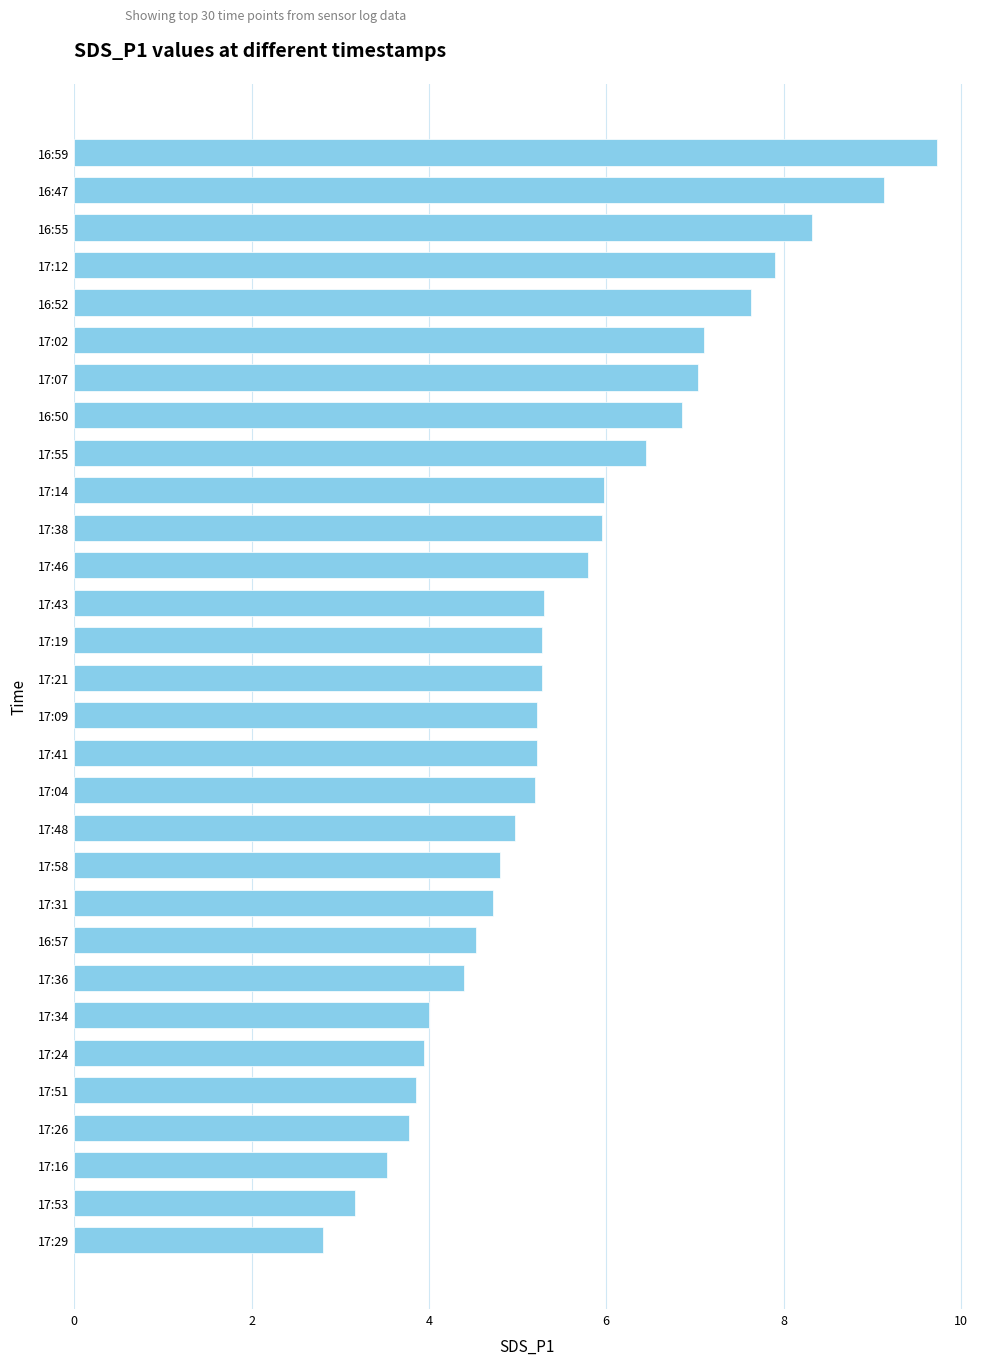

How many distinct data groups are displayed?

1